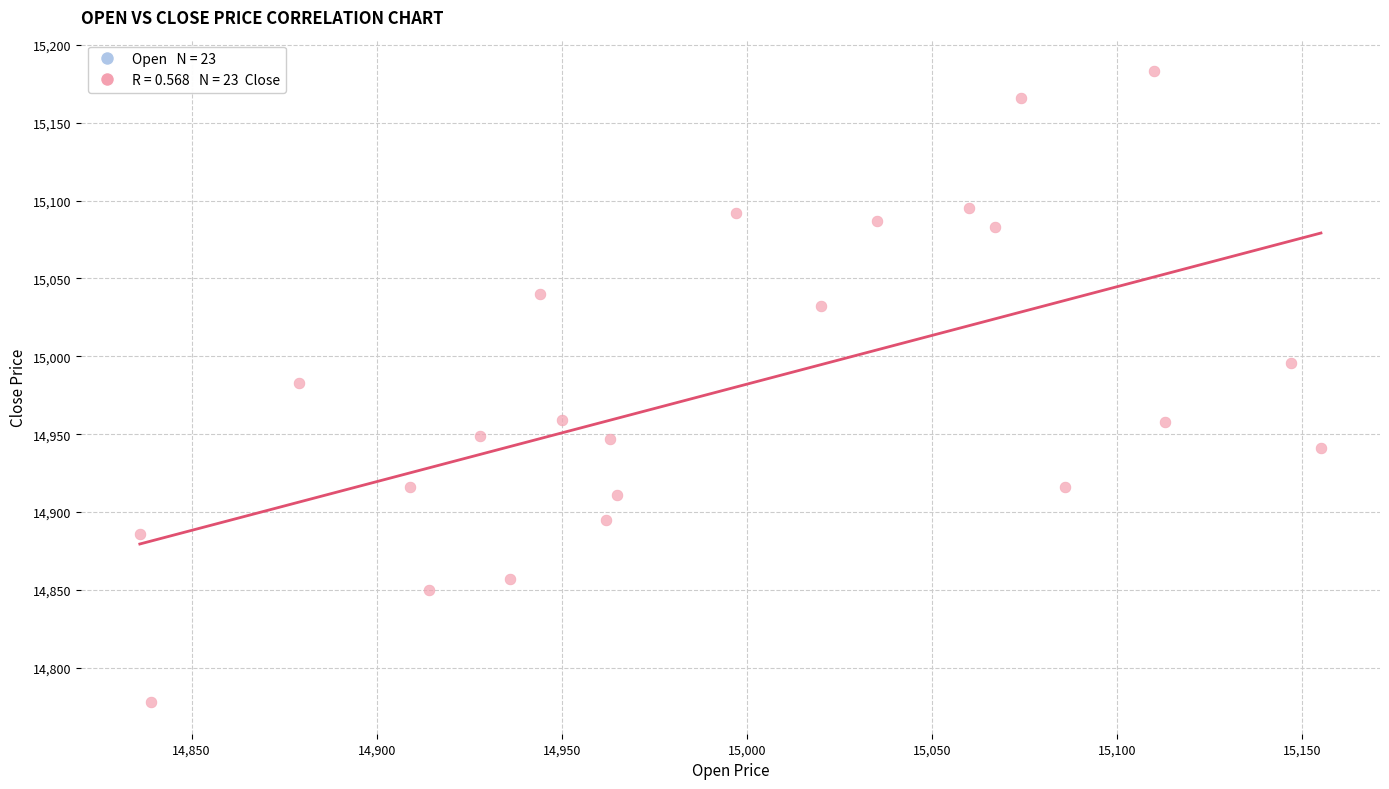

What is the range of X values (max minus min)?

319